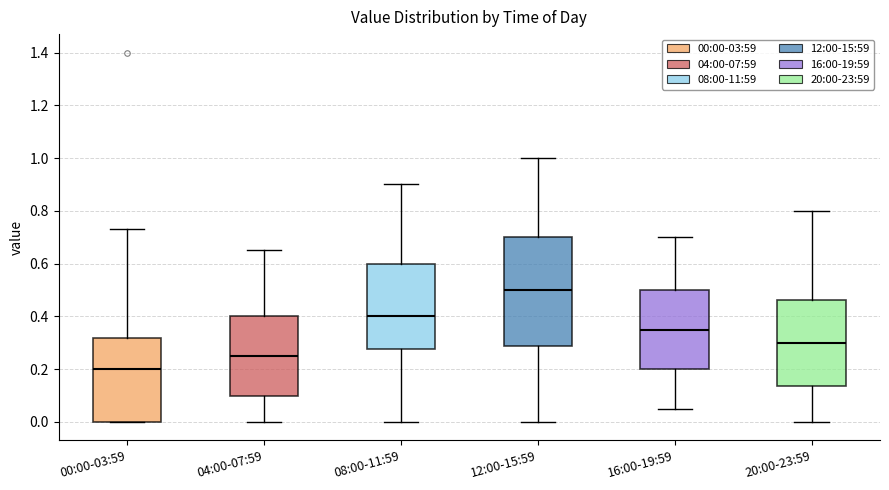

Reading left to right, read every box against the y-axis: the position of its median line, the range the box covers, and the ends of its whiskers. The values are not printed on the chart, so give them approximately, as read against the axis.

00:00-03:59: median 0.20, box 0.00 to 0.32, whiskers 0.00 to 0.74
04:00-07:59: median 0.26, box 0.10 to 0.40, whiskers 0.00 to 0.66
08:00-11:59: median 0.40, box 0.28 to 0.60, whiskers 0.00 to 0.90
12:00-15:59: median 0.50, box 0.28 to 0.70, whiskers 0.00 to 1.00
16:00-19:59: median 0.36, box 0.20 to 0.50, whiskers 0.06 to 0.70
20:00-23:59: median 0.30, box 0.14 to 0.46, whiskers 0.00 to 0.80